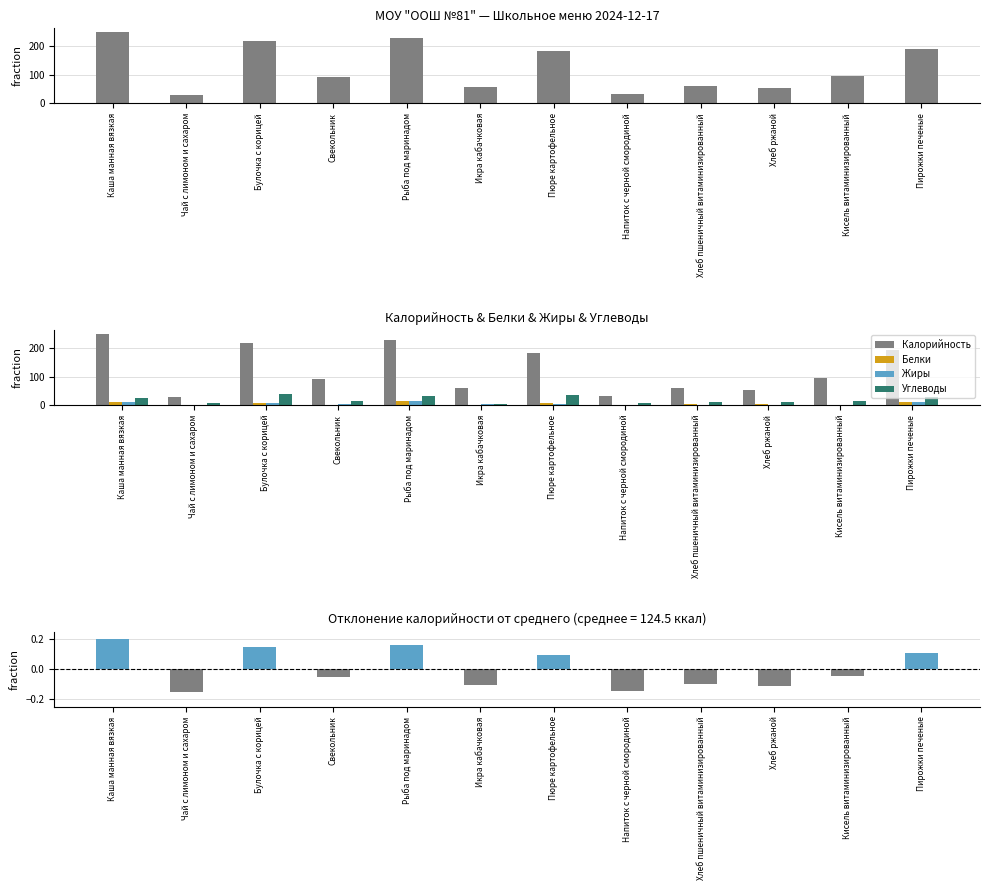

Reading left to right, what are all the values shown in this chart?

Калорийность: Каша манная вязкая=251.3	Чай с лимоном и сахаром=29.8	Булочка с корицей=219.4	Свекольник=92.3	Рыба под маринадом=228.6	Икра кабачковая=58.2	Пюре картофельное=182.7	Напиток с черной смородиной=32.7	Хлеб пшеничный витаминизированный=59.7	Хлеб ржаной=52.2	Кисель витаминизированный=95.0	Пирожки печеные=192.3
Белки: Каша манная вязкая=9.5	Чай с лимоном и сахаром=0.2	Булочка с корицей=5.3	Свекольник=1.6	Рыба под маринадом=13.5	Икра кабачковая=0.7	Пюре картофельное=6.3	Напиток с черной смородиной=0.1	Хлеб пшеничный витаминизированный=2.0	Хлеб ржаной=2.0	Кисель витаминизированный=0.0	Пирожки печеные=9.6
Жиры: Каша манная вязкая=11.7	Чай с лимоном и сахаром=0.0	Булочка с корицей=6.9	Свекольник=2.9	Рыба под маринадом=14.1	Икра кабачковая=3.0	Пюре картофельное=4.5	Напиток с черной смородиной=0.1	Хлеб пшеничный витаминизированный=0.3	Хлеб ржаной=0.4	Кисель витаминизированный=0.0	Пирожки печеные=9.7
Углеводы: Каша манная вязкая=24.1	Чай с лимоном и сахаром=7.1	Булочка с корицей=37.7	Свекольник=13.5	Рыба под маринадом=32.5	Икра кабачковая=4.4	Пюре картофельное=36.0	Напиток с черной смородиной=8.0	Хлеб пшеничный витаминизированный=11.4	Хлеб ржаной=10.0	Кисель витаминизированный=15.0	Пирожки печеные=29.6
Калорийность (отклонение): Каша манная вязкая=0.2	Чай с лимоном и сахаром=-0.1	Булочка с корицей=0.1	Свекольник=-0.1	Рыба под маринадом=0.2	Икра кабачковая=-0.1	Пюре картофельное=0.1	Напиток с черной смородиной=-0.1	Хлеб пшеничный витаминизированный=-0.1	Хлеб ржаной=-0.1	Кисель витаминизированный=-0.0	Пирожки печеные=0.1